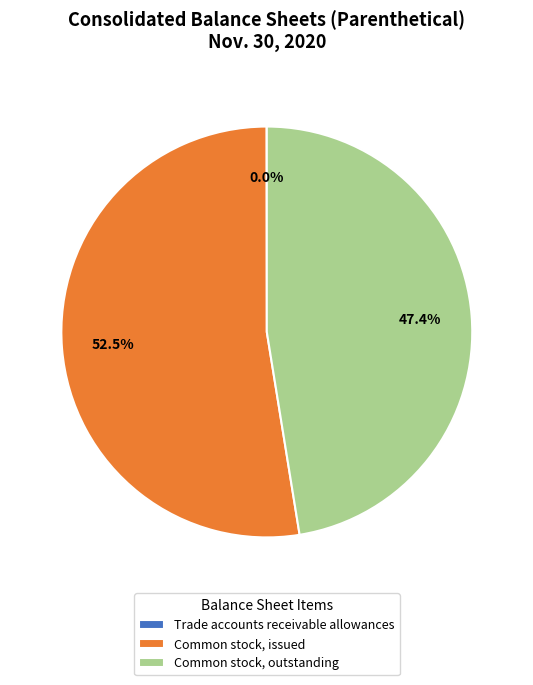

What is the ratio of the value at Common stock, outstanding to the value at Common stock, issued?

0.9